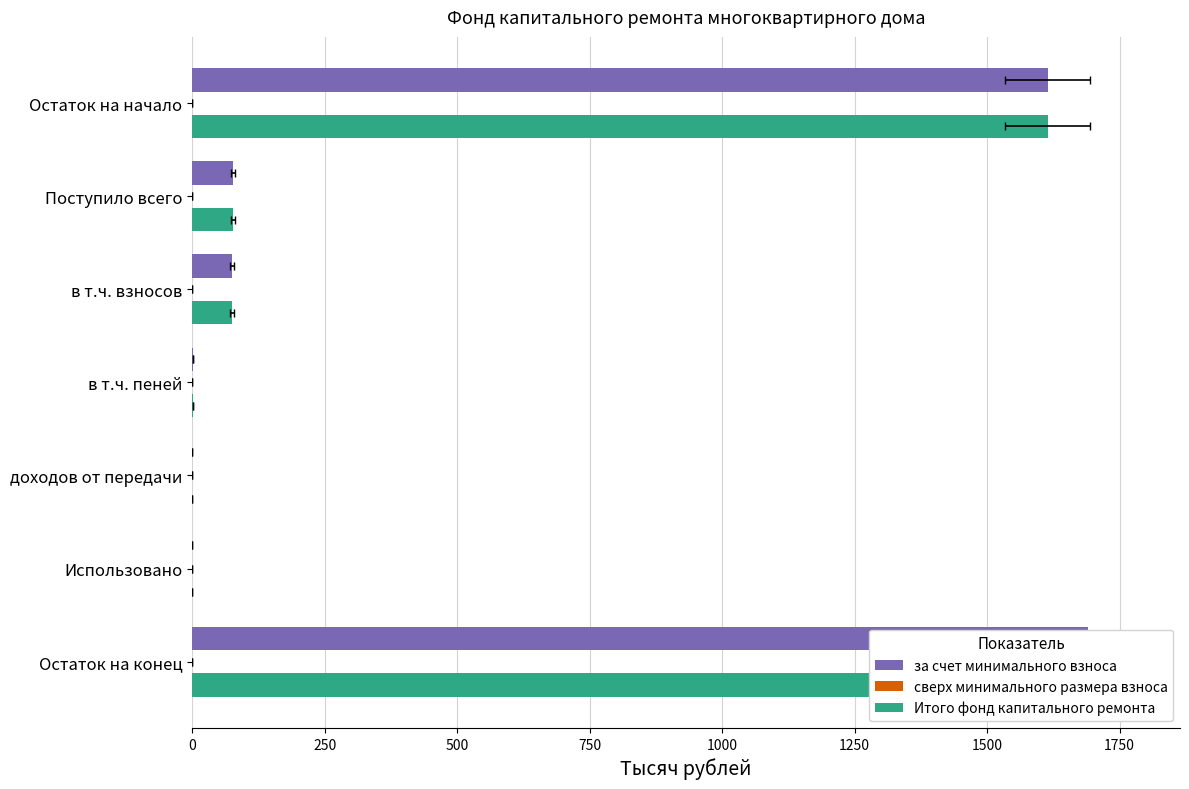

What are all the series names shown in the legend?

за счет минимального взноса, сверх минимального размера взноса, Итого фонд капитального ремонта